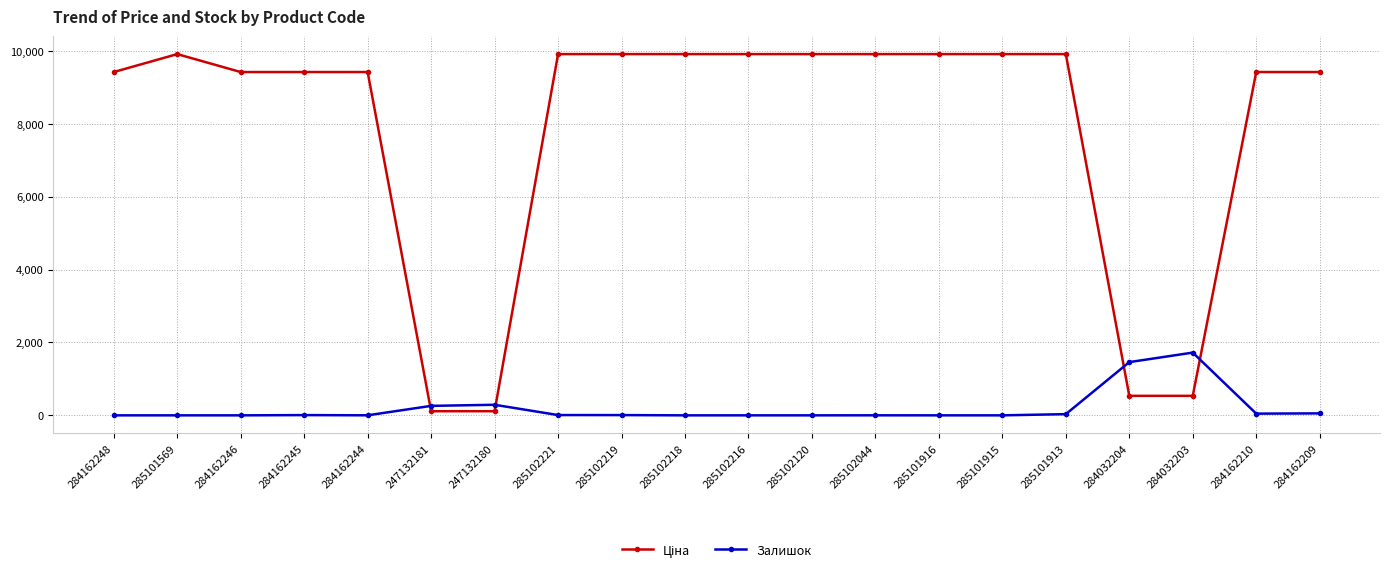

Which category has the highest value in the Залишок series?

284032203